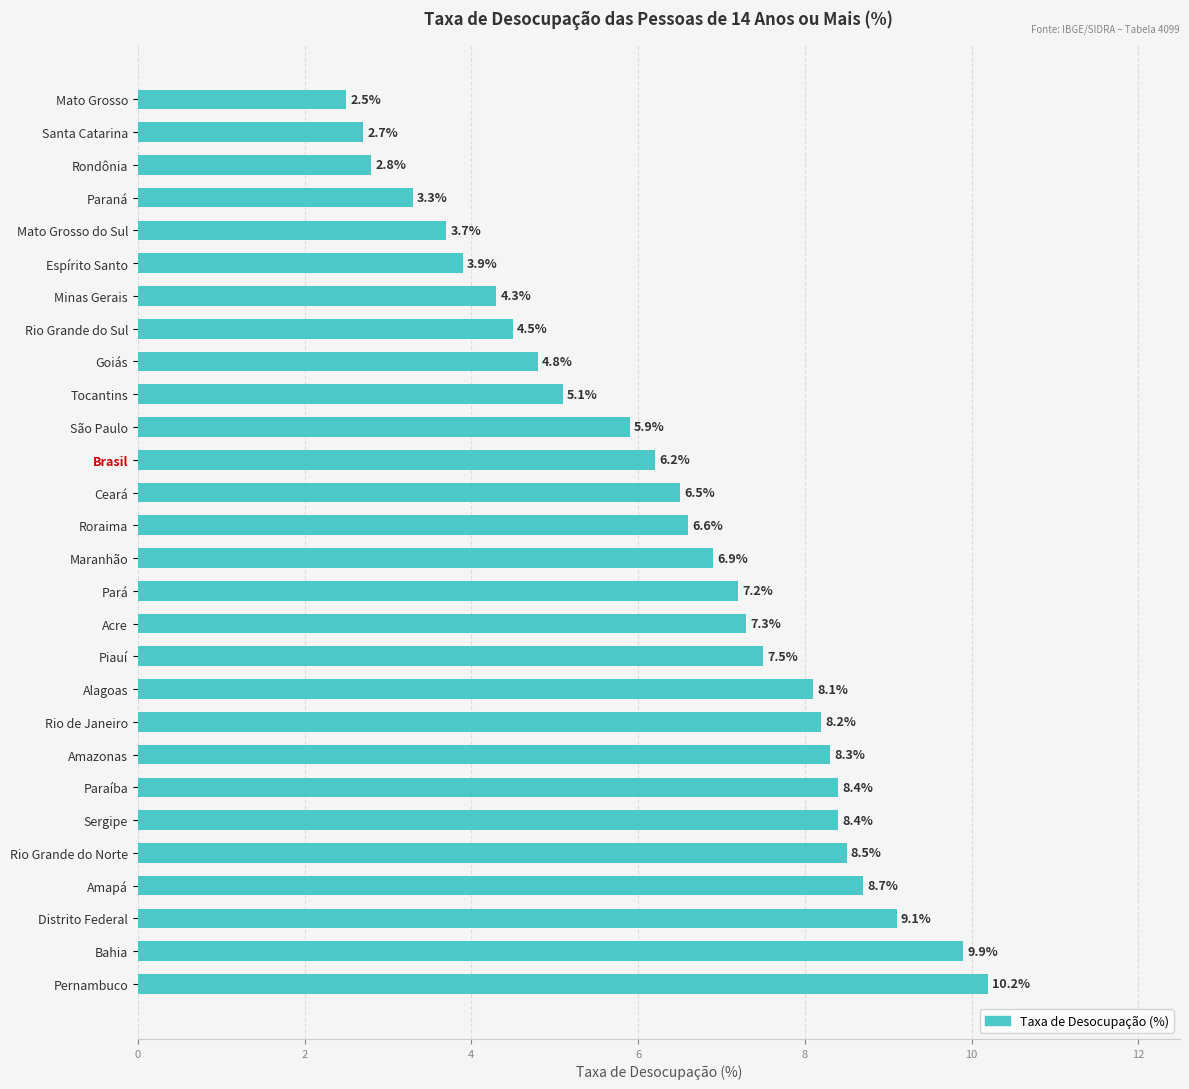

Reading top to bottom, what are all the values shown in this chart?

2.5	2.7	2.8	3.3	3.7	3.9	4.3	4.5	4.8	5.1	5.9	6.2	6.5	6.6	6.9	7.2	7.3	7.5	8.1	8.2	8.3	8.4	8.4	8.5	8.7	9.1	9.9	10.2